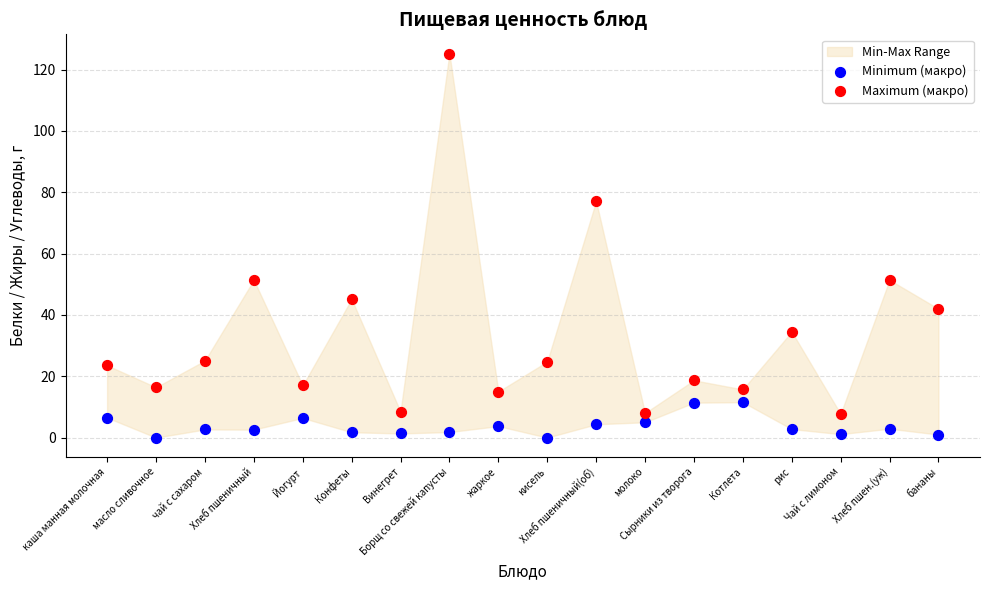

Which series has the largest Y range (max minus min)?

Maximum (макро)